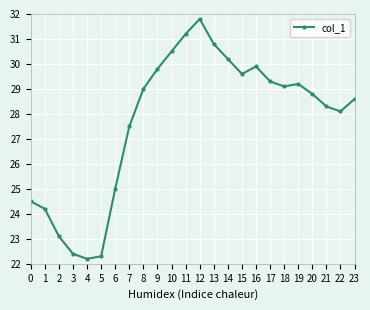

Does the chart display data point markers on the line(s)?

Yes